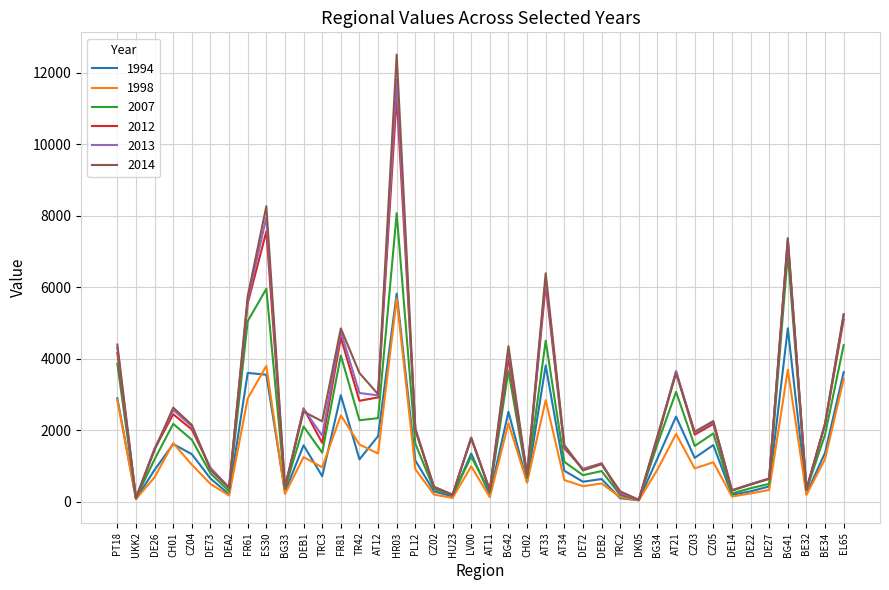

The value of 2013 at DE72 is 398. True or false?

False